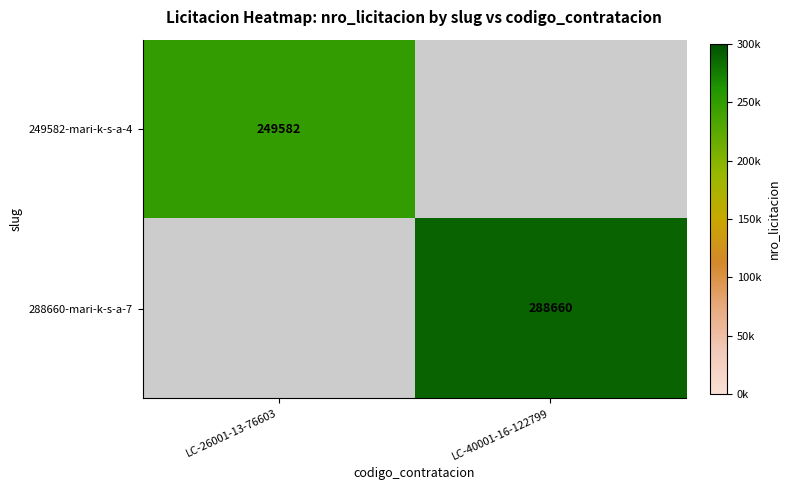

True or false: 288660-mari-k-s-a-7 has a value of 377585.6 at LC-40001-16-122799.

False